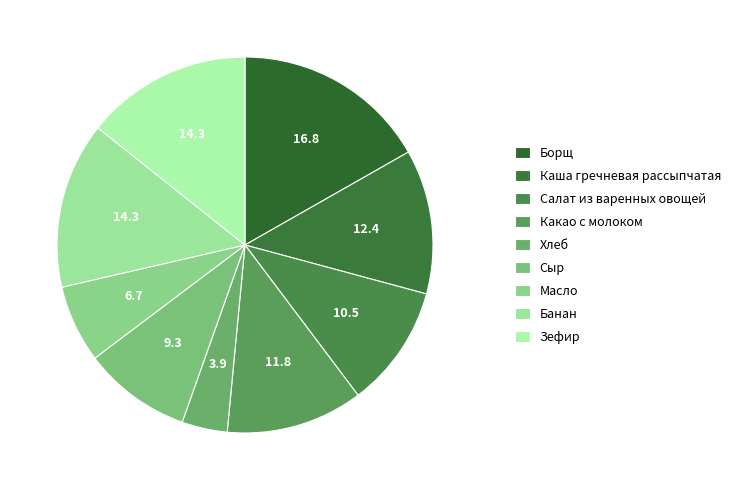

Is it true that Зефир is 14% of the pie?

True